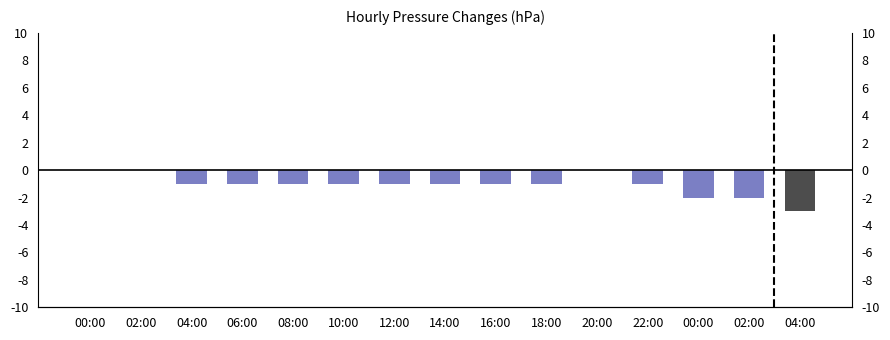

Reading left to right, list all the values displayed in this chart.

00:00=0	02:00=0	04:00=-1	06:00=-1	08:00=-1	10:00=-1	12:00=-1	14:00=-1	16:00=-1	18:00=-1	20:00=0	22:00=-1	00:00=-2	02:00=-2	04:00=-3